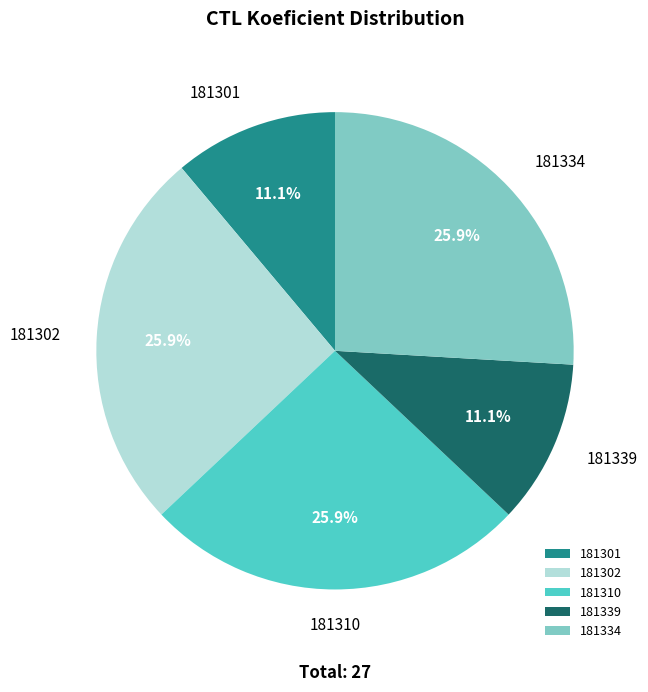

Does 181339 account for over 50% of the chart?

No